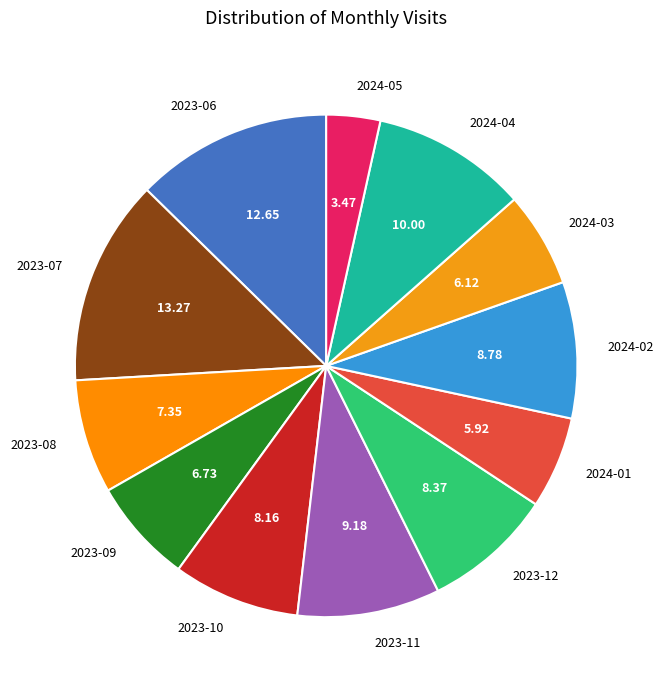

Is the sum of 2023-10 and 2023-07 greater than half?

No